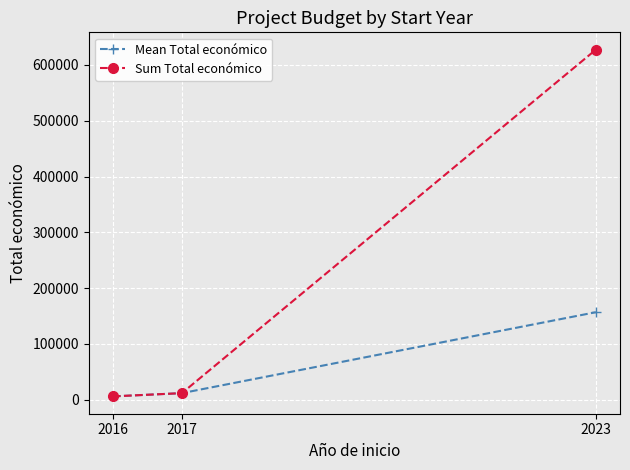

Reading left to right, what are all the values shown in this chart?

Mean Total económico: 2016=6000	2017=11816	2023=156860
Sum Total económico: 2016=6000	2017=11816	2023=627440